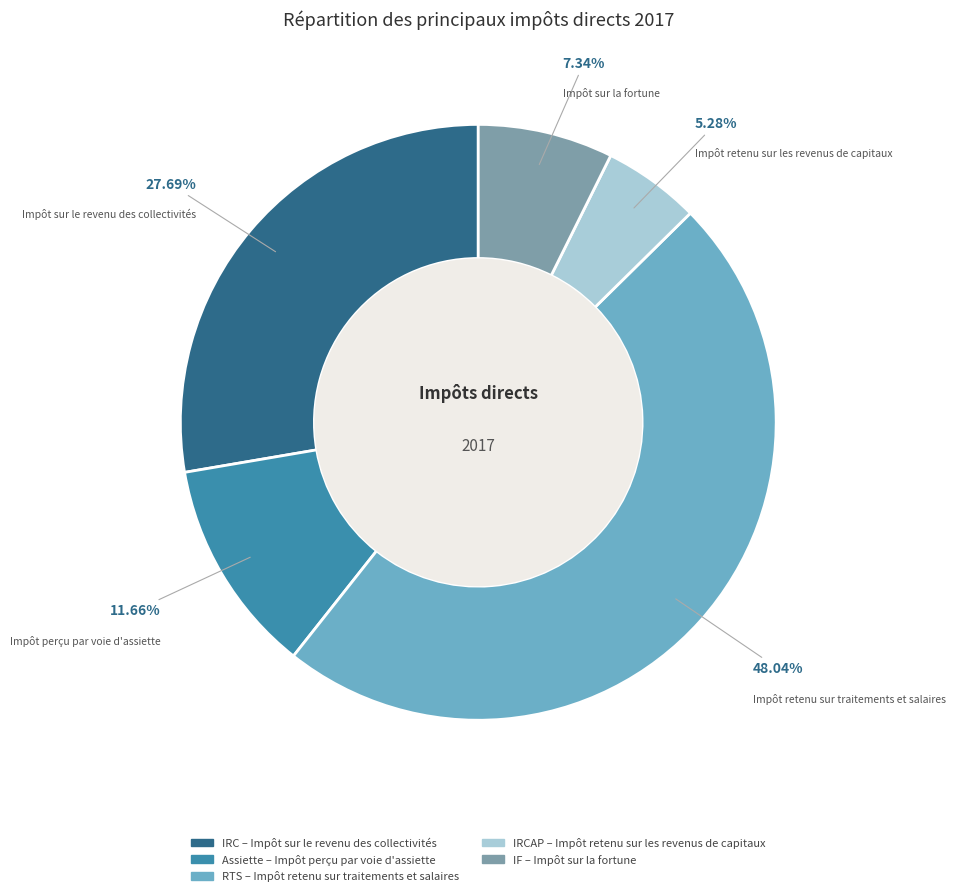

To the nearest percent, what is the average slice percentage?

20%